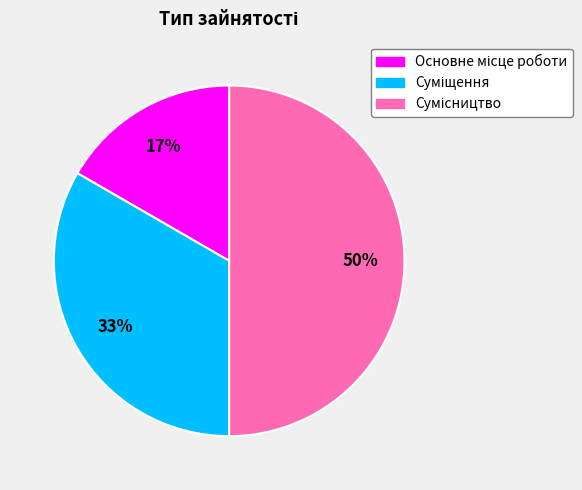

To the nearest percent, what is the average slice percentage?

33%